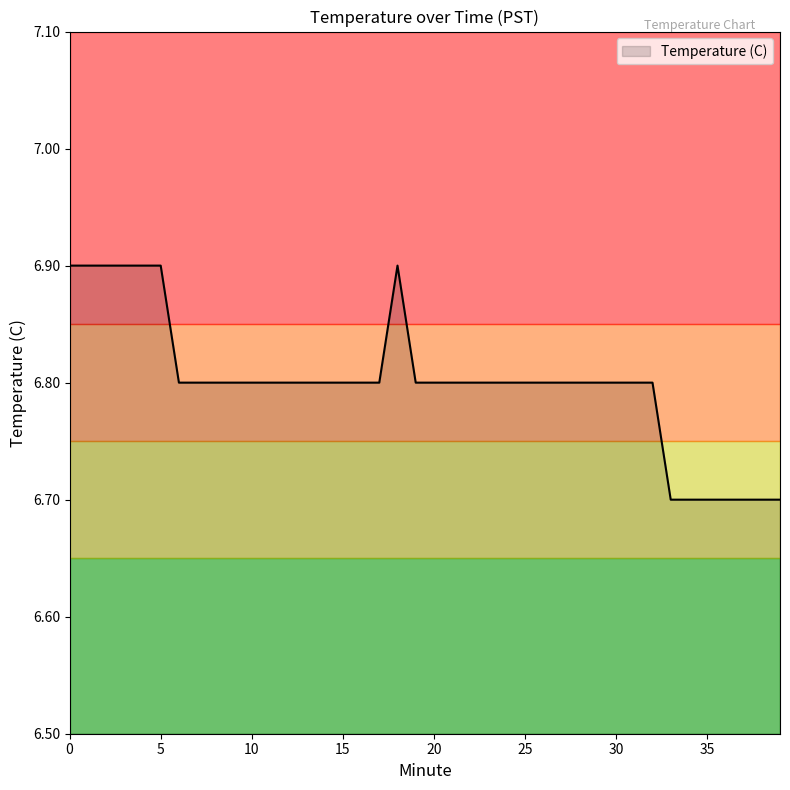

What is the minimum value shown in the chart?

6.7